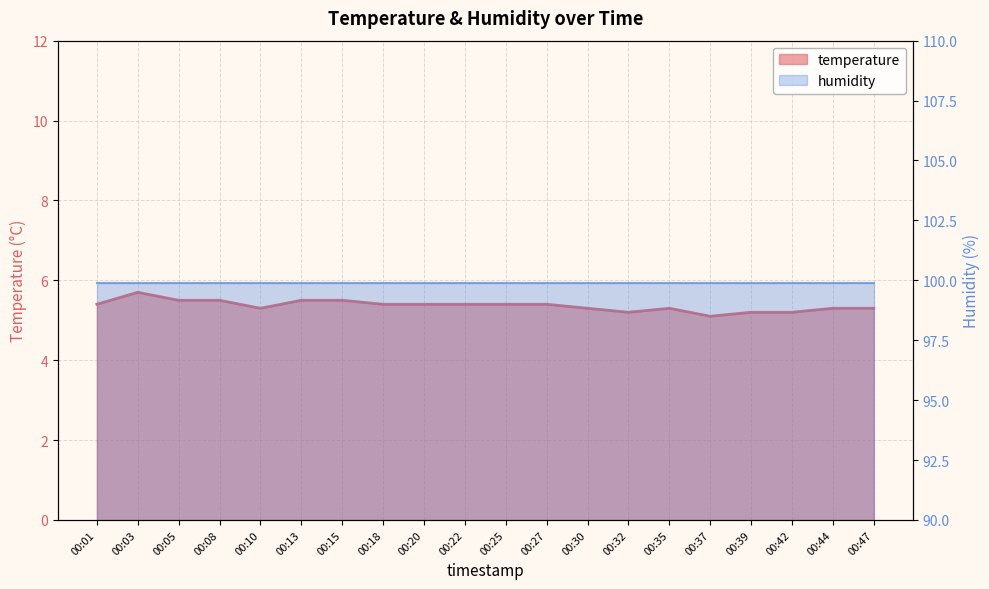

Is it true that the value at 00:18 is 5.4?

True